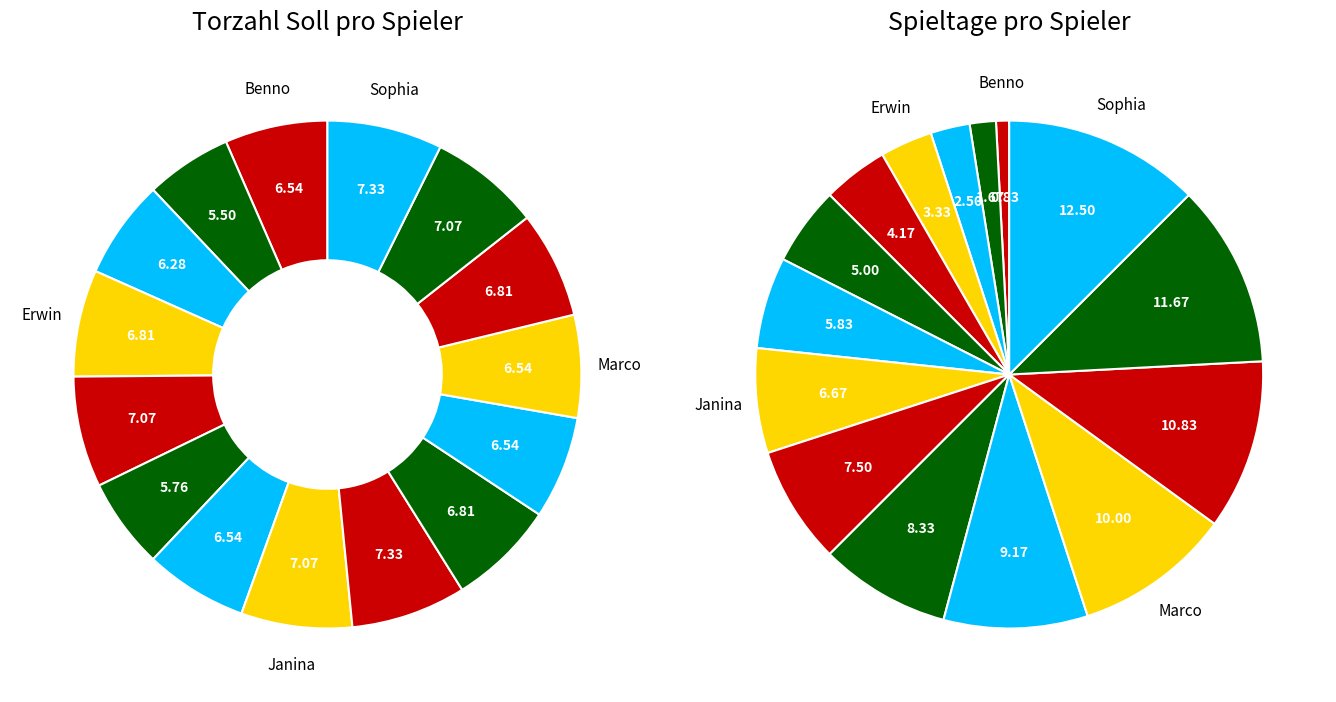

To the nearest percent, what percentage of the pie is 3?

3%